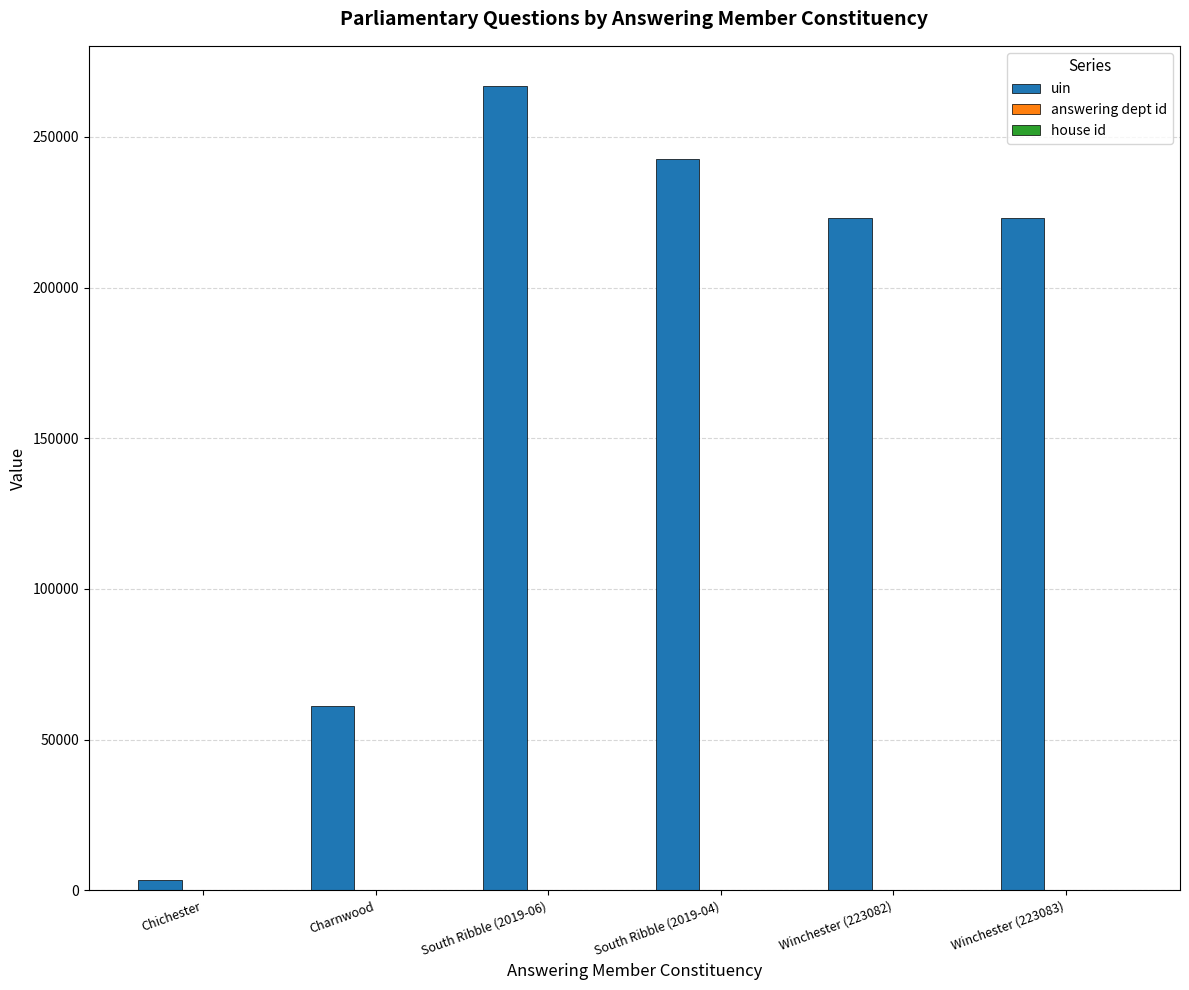

How many distinct data groups are displayed?

3